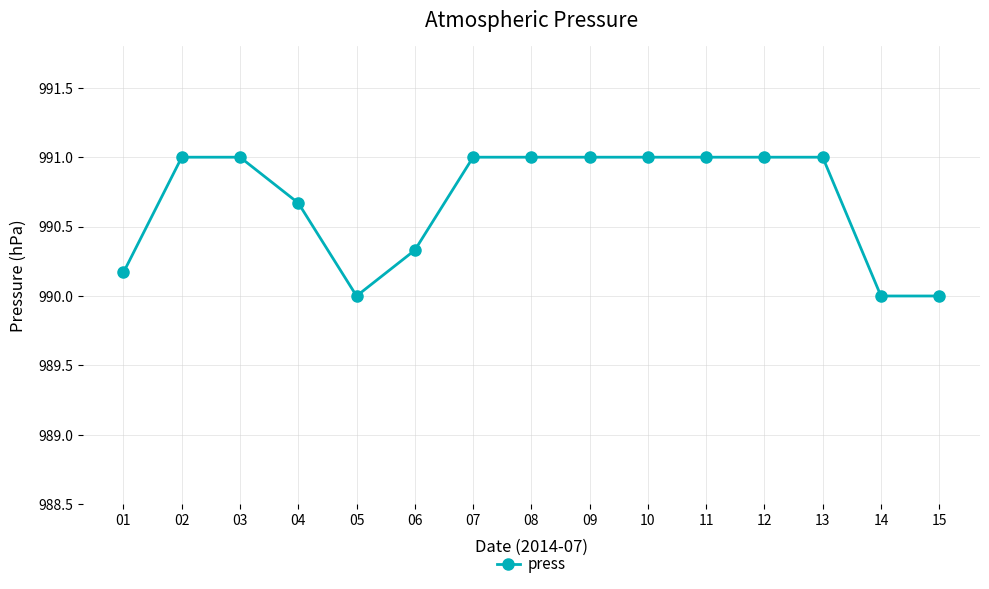

Which has a higher value, 15 or 13?

13